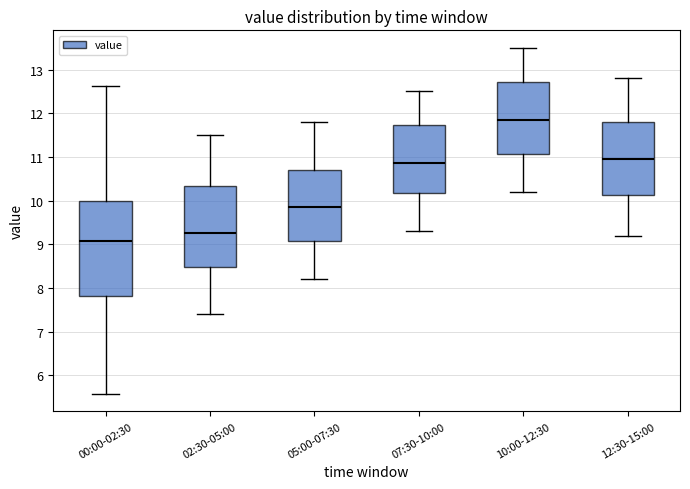

Which box has the lowest median line?

00:00-02:30